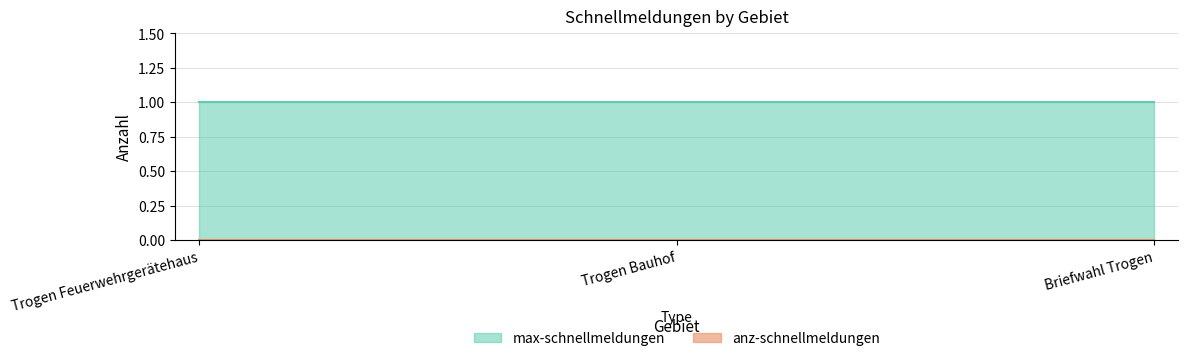

Reading left to right, what are all the values shown in this chart?

max-schnellmeldungen: Trogen Feuerwehrgerätehaus=1	Trogen Bauhof=1	Briefwahl Trogen=1
anz-schnellmeldungen: Trogen Feuerwehrgerätehaus=0	Trogen Bauhof=0	Briefwahl Trogen=0